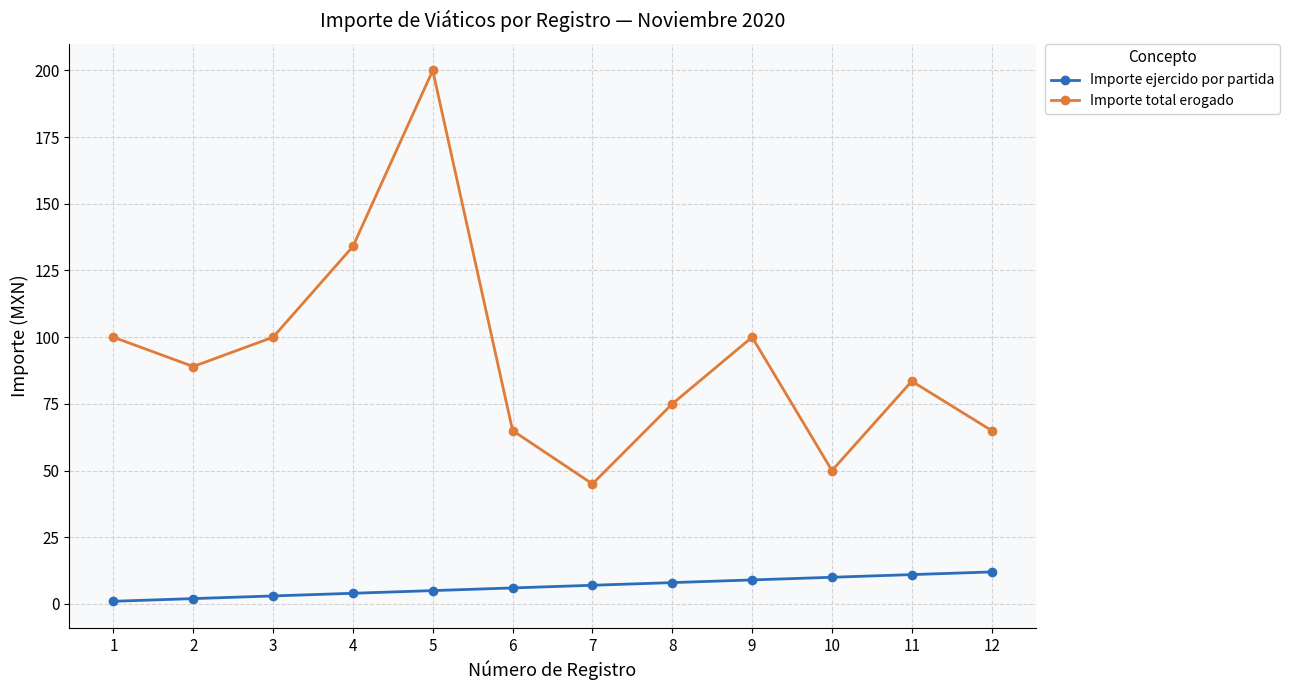

What is the value of the Importe ejercido por partida point at the 12th from the left?

12.0